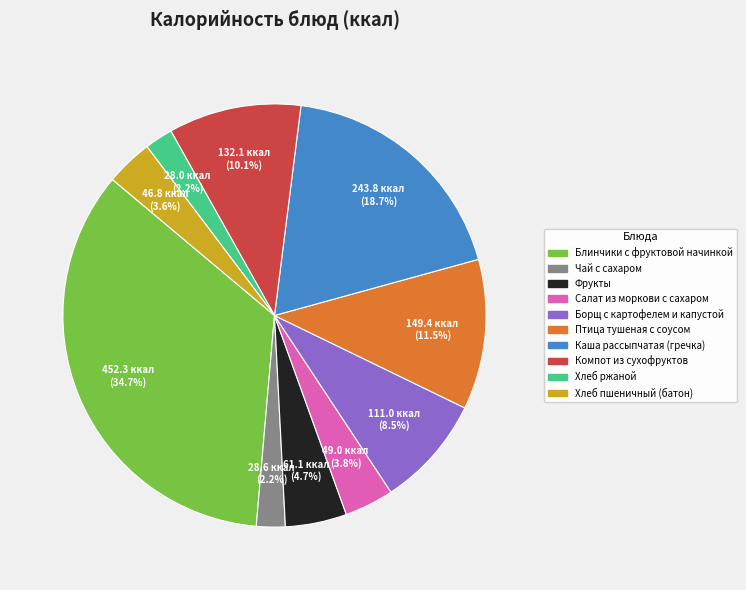

What portion of the pie excludes Птица тушеная с соусом?

88.5%